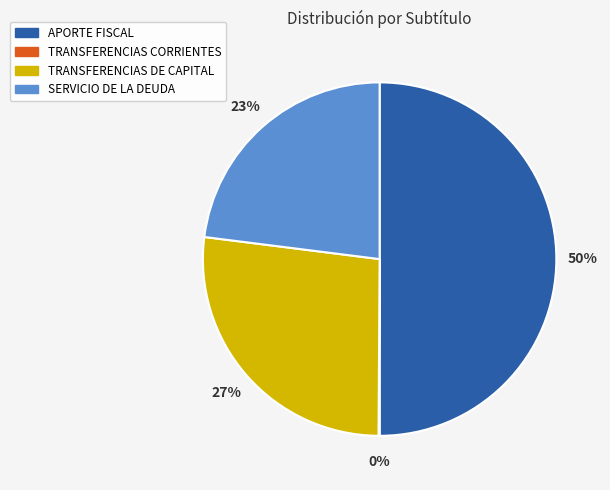

Between SERVICIO DE LA DEUDA and TRANSFERENCIAS DE CAPITAL, which is larger?

TRANSFERENCIAS DE CAPITAL